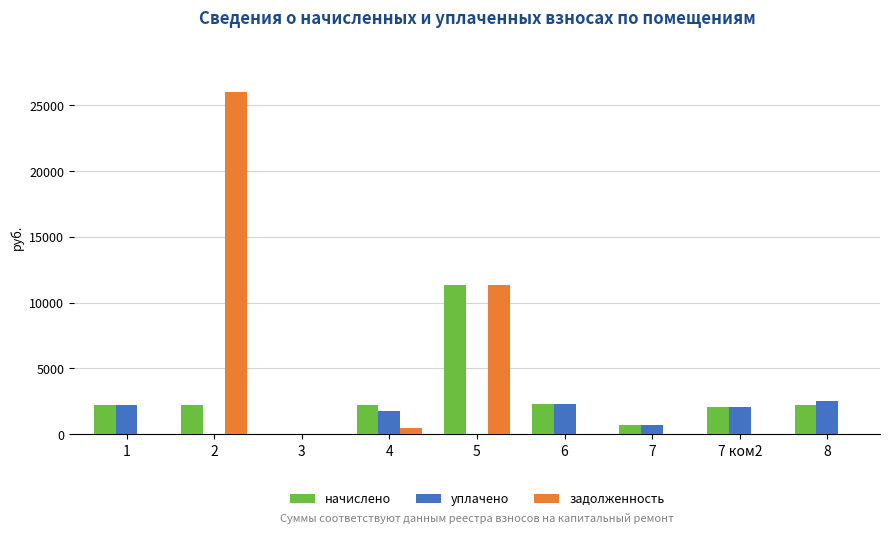

How many data points does each series have?

9